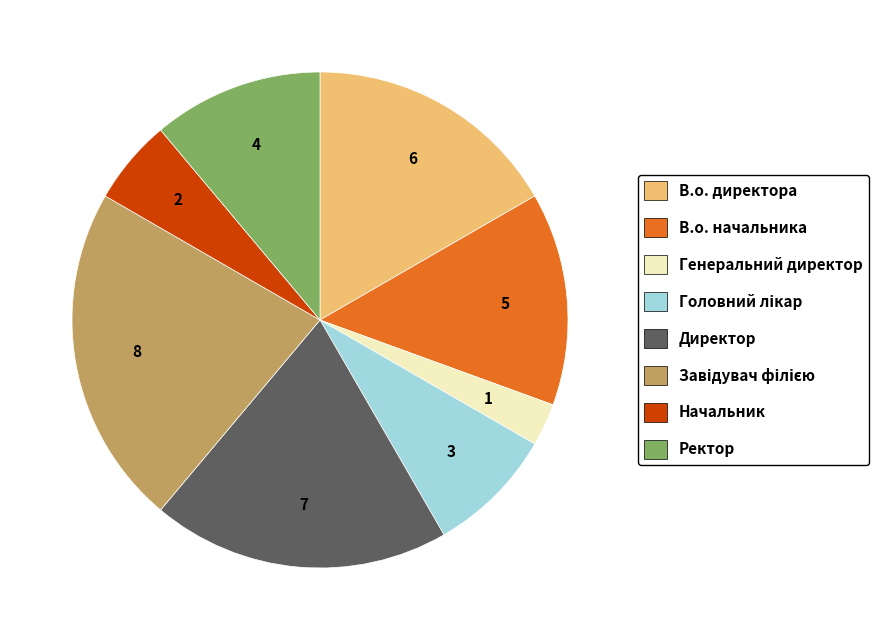

Do Ректор and Генеральний директор together represent more than half of the pie?

No